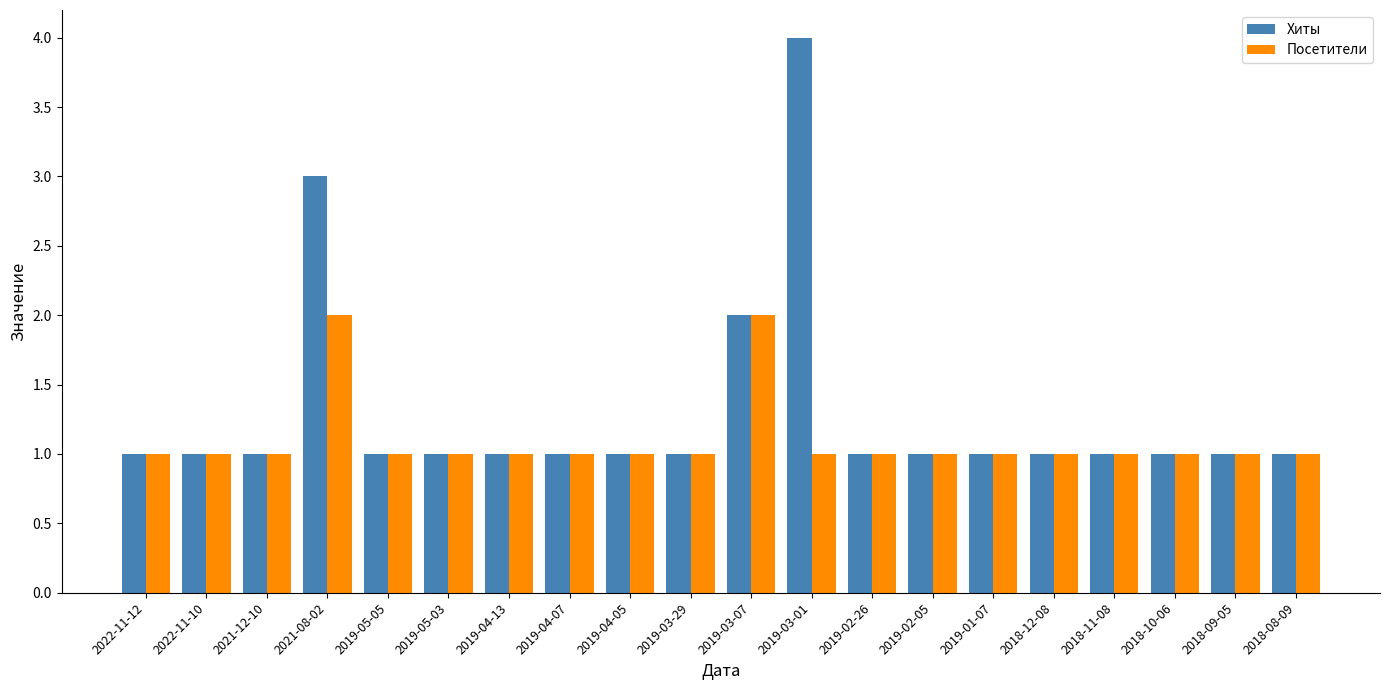

Which category has the highest value across all series?

2019-03-01